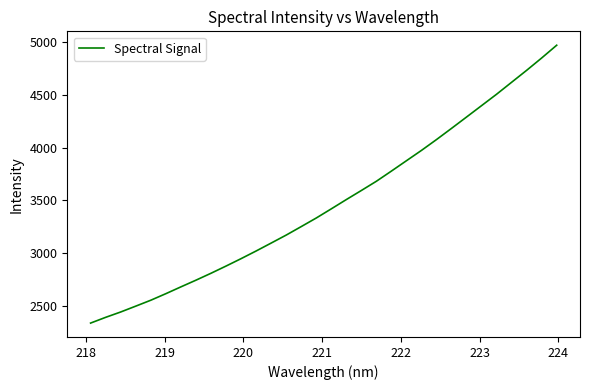

What is the greatest value displayed?

4966.5